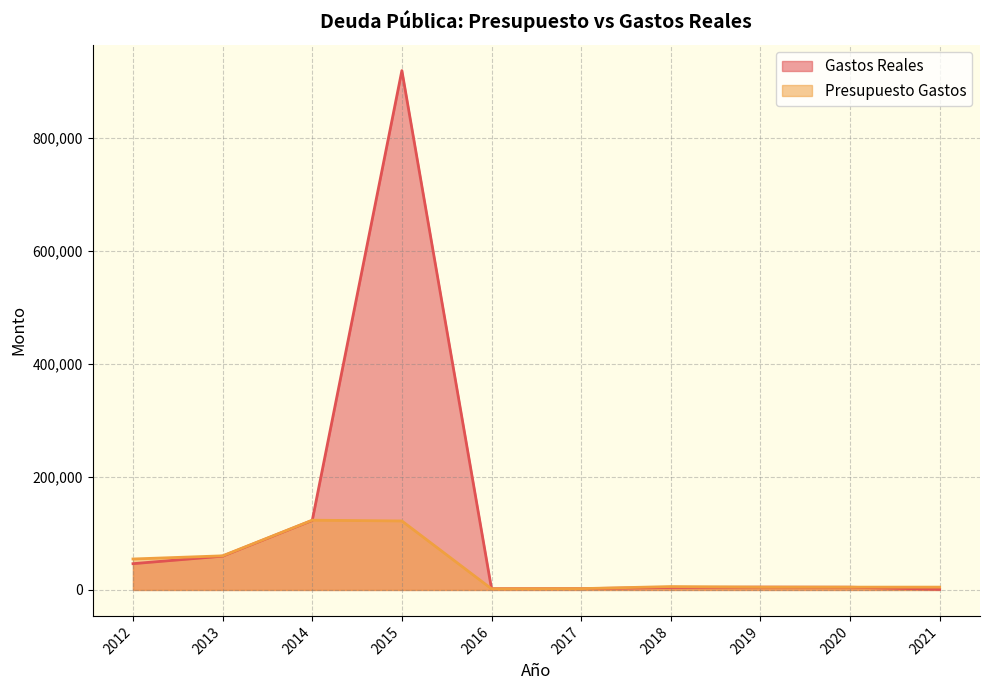

Reading right to left, transcribe all the data shown in this chart.

Gastos Reales: 1085.0	4830.8	4999.4	4384.0	2299.9	2211.0	919757.9	123155.1	59843.4	46505.5
Presupuesto Gastos: 5000.0	5000.0	5000.0	6000.0	2300.0	2000.0	122163.4	123526.6	60404.7	54818.2